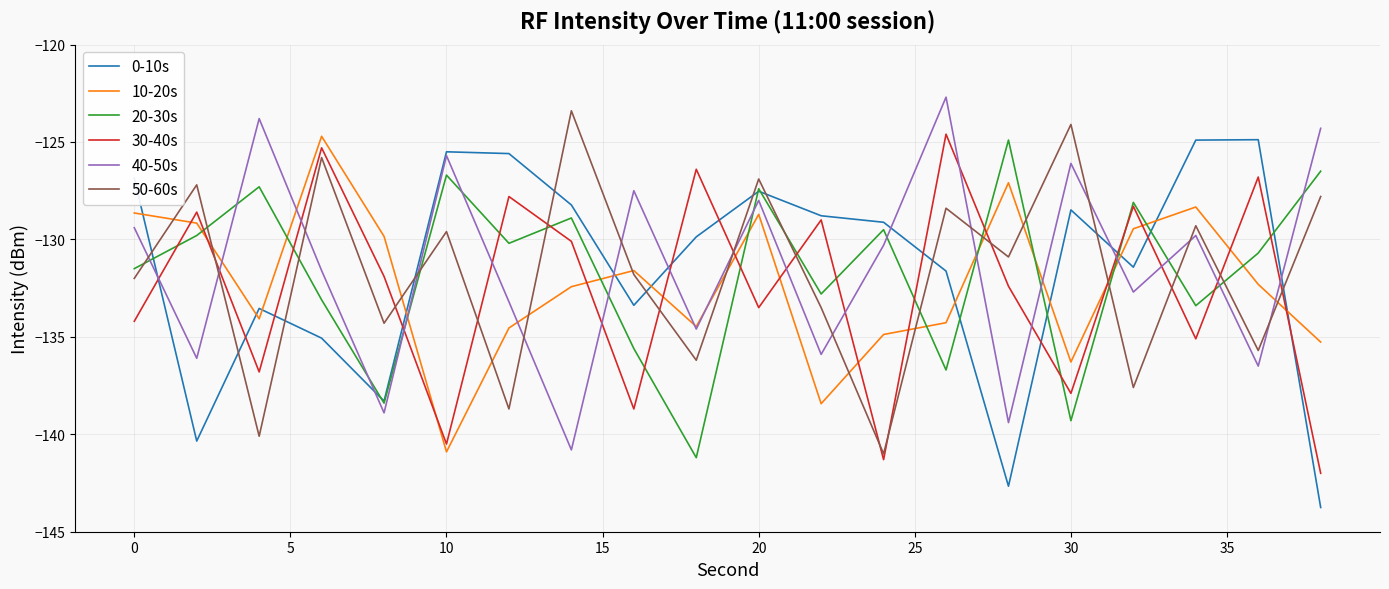

After their last crossing, which series has the higher values: 10-20s or 0-10s?

10-20s